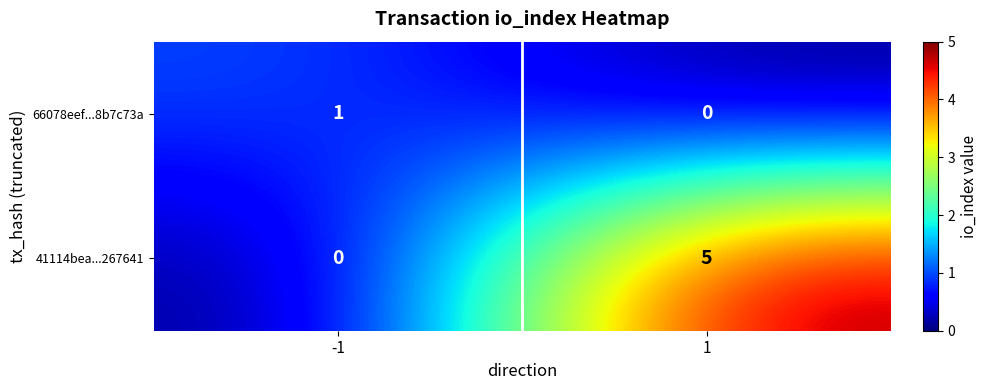

Which series has the largest range (max minus min)?

41114bea...267641